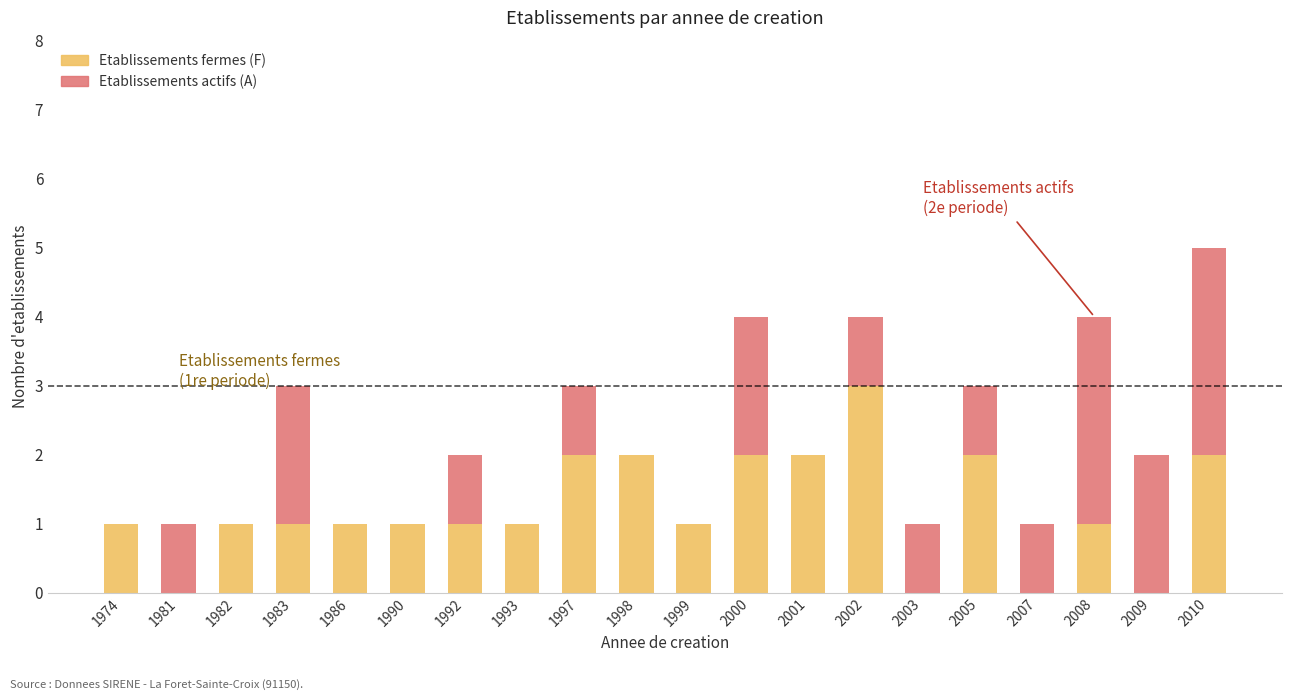

Are the bars horizontal?

No